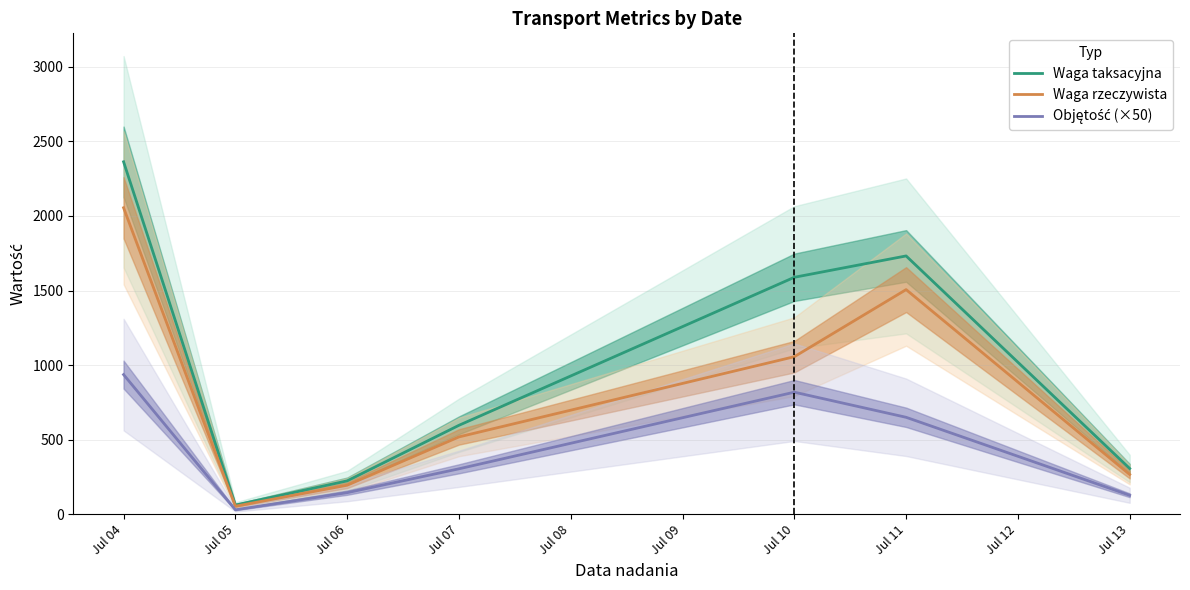

What is the difference between the maximum and minimum values in the Objętość (×50) series?

907.0